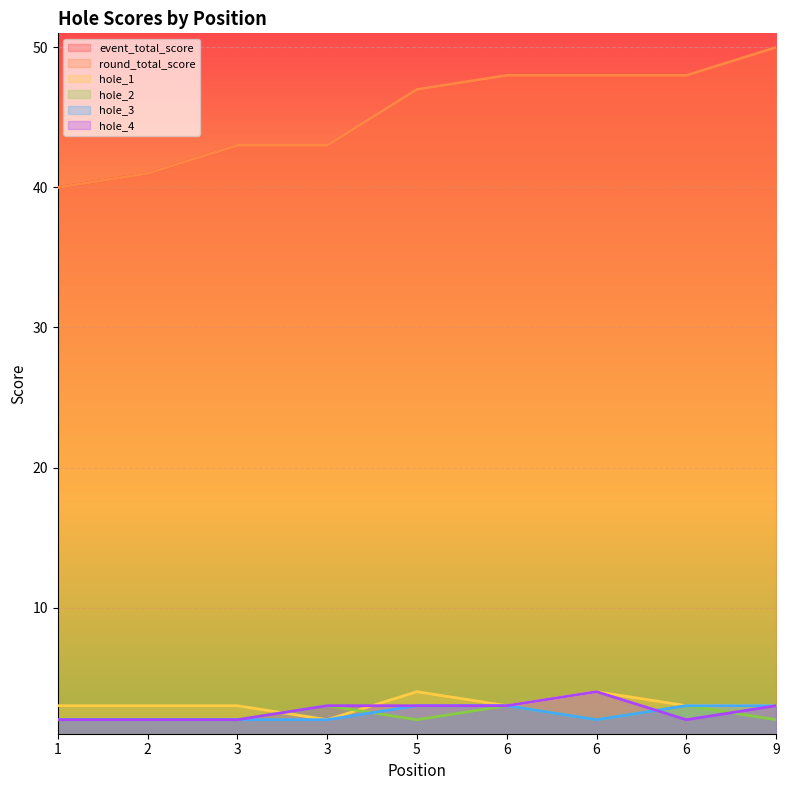

What is the value of the hole_4 point at the 2nd from the left?

2